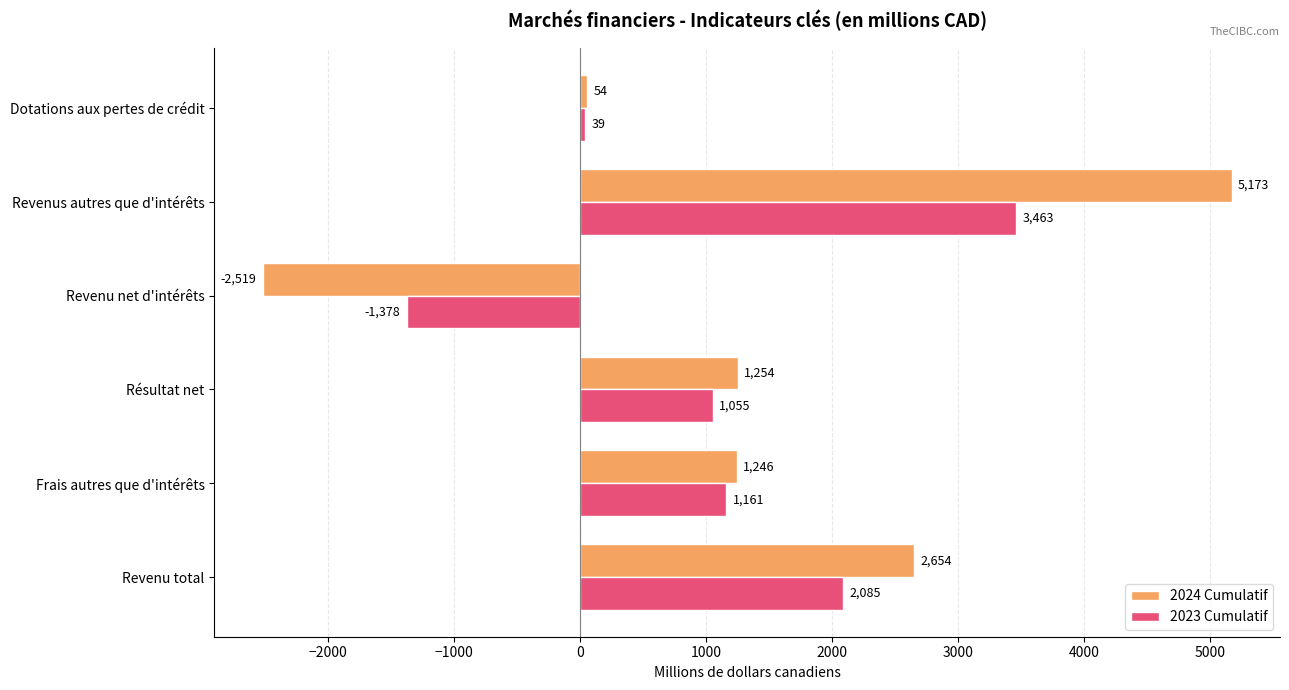

The value of 2023 Cumulatif at Frais autres que d'intérêts is 1161. True or false?

True